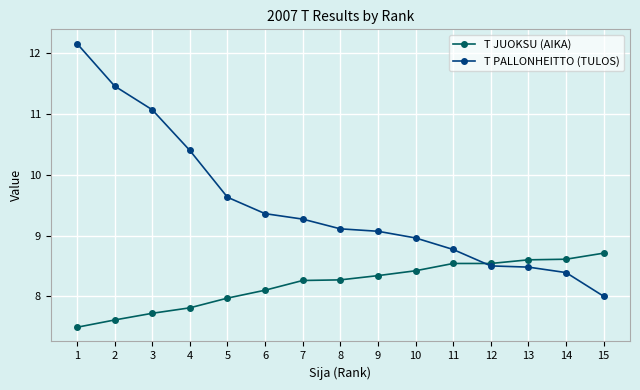

What is the value of the T PALLONHEITTO (TULOS) point at the 9th from the left?

9.1